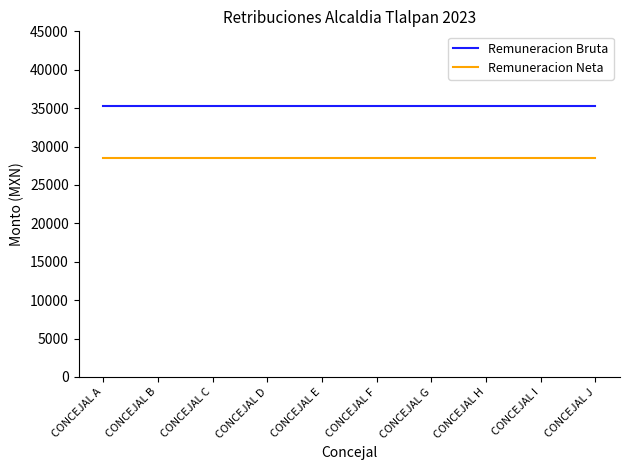

What is the spread (max minus min) of values at CONCEJAL H?

6744.5